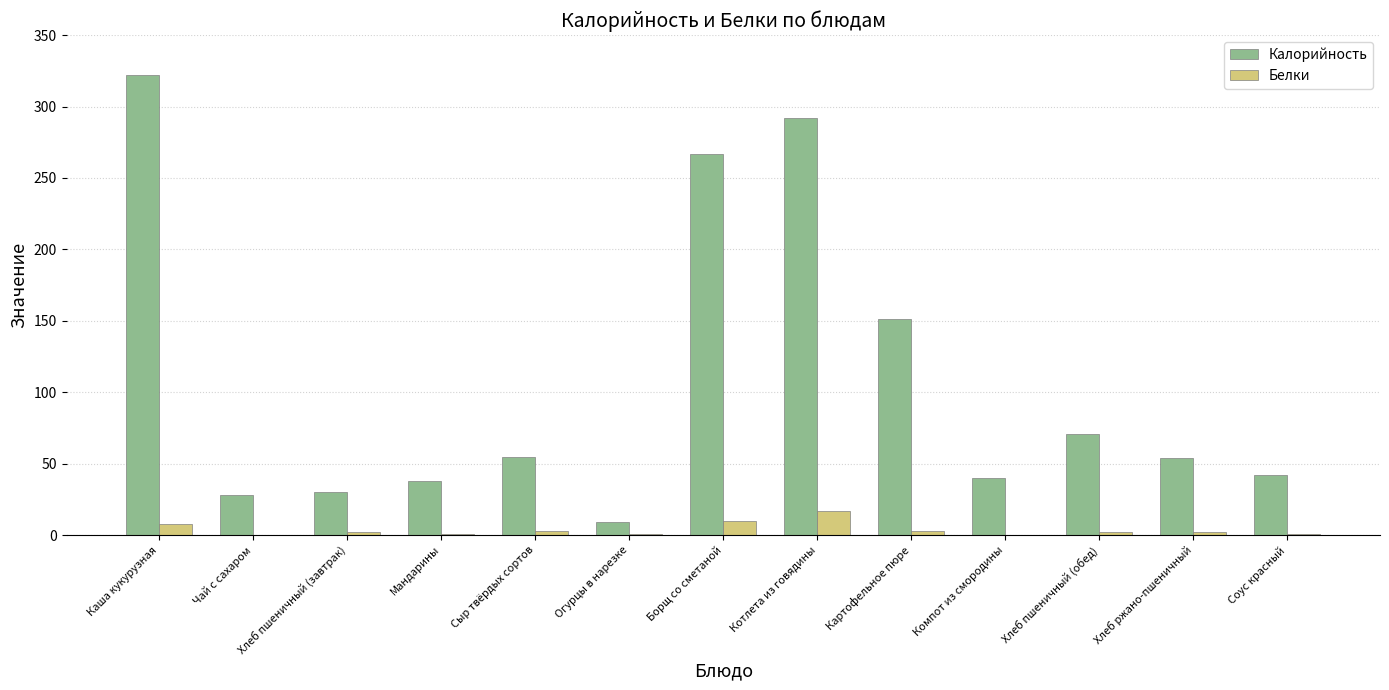

What value does the Калорийность series have at Чай с сахаром?

28